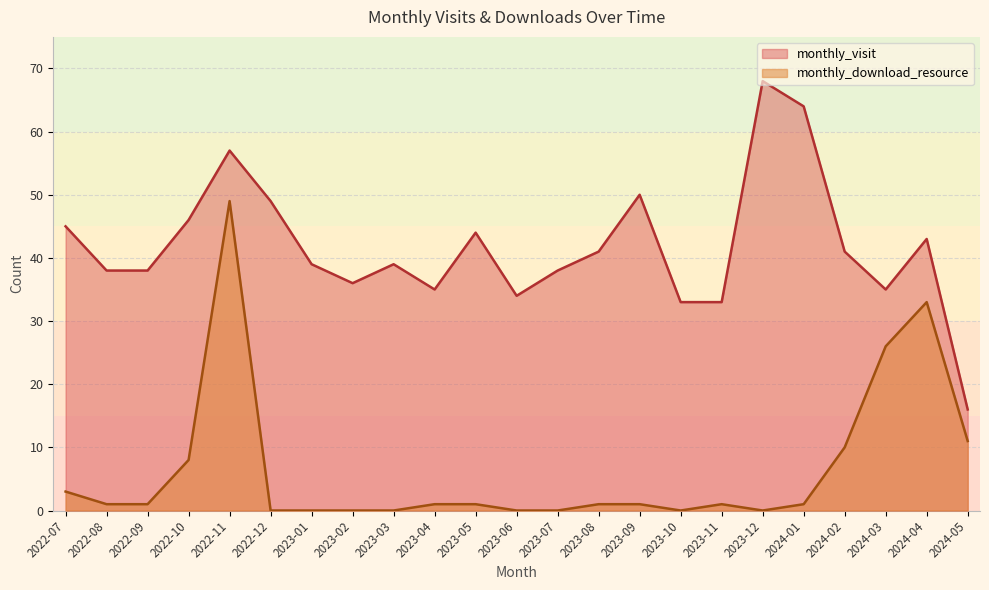

True or false: monthly_download_resource has more than 2 points higher than both neighbors.

True